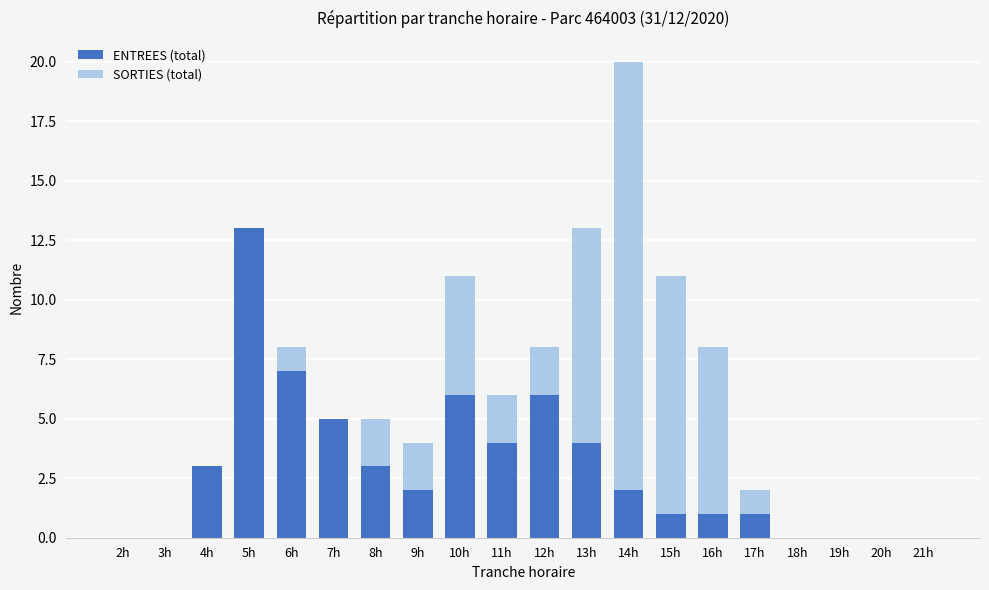

What is the highest value of the ENTREES (total) series?

13